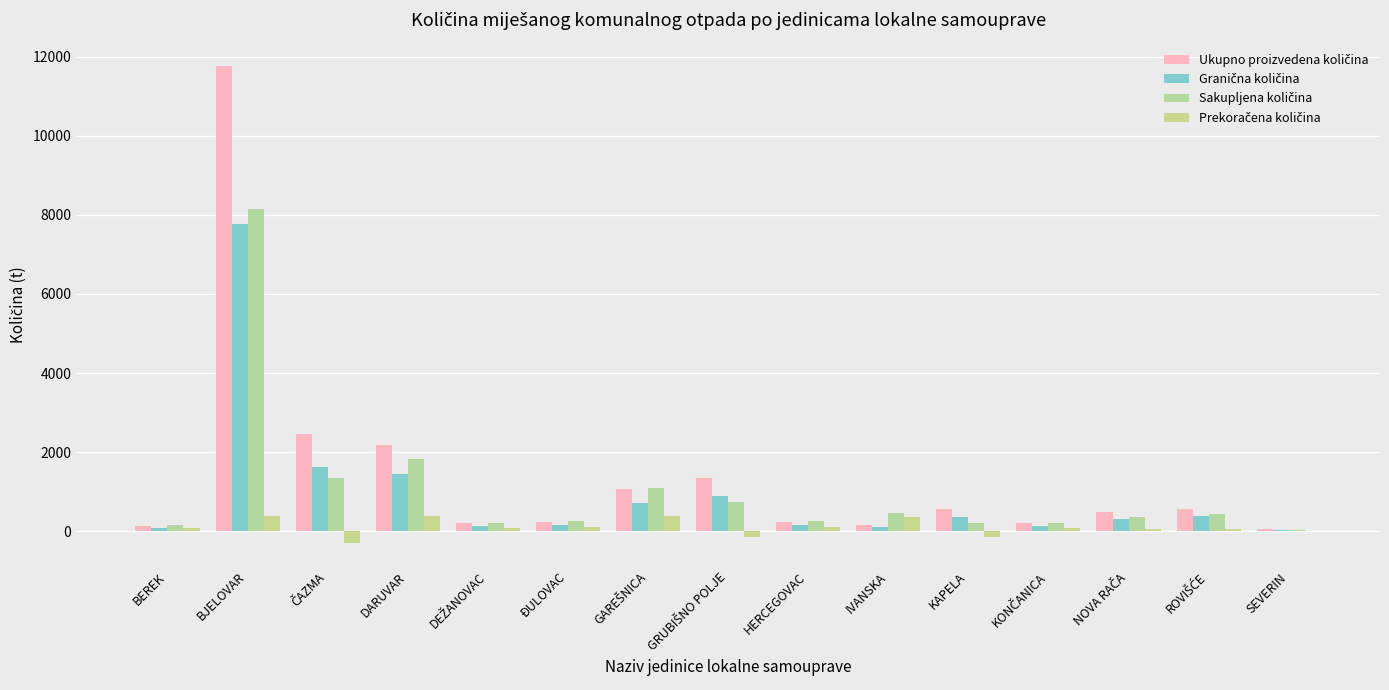

At NOVA RAČA, list the series in order from largest to smallest.

Ukupno proizvedena količina, Sakupljena količina, Granična količina, Prekoračena količina